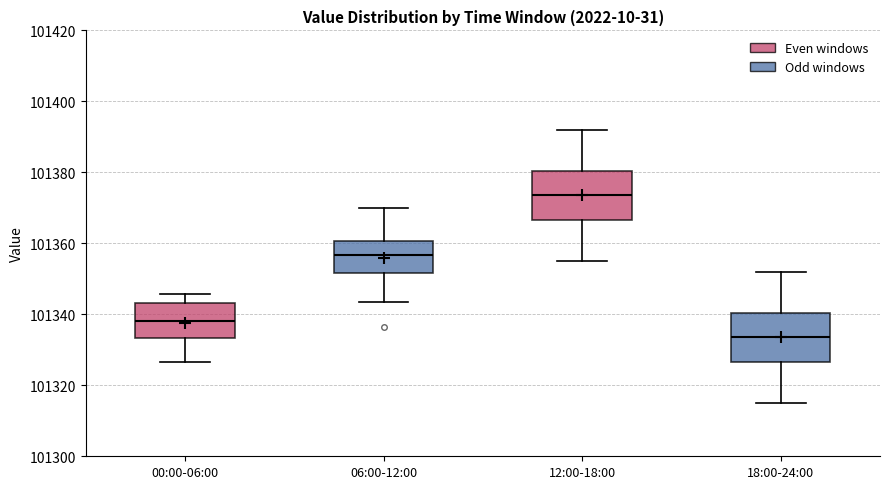

Reading left to right, read every box against the y-axis: the position of its median line, the range the box covers, and the ends of its whiskers. The values are not printed on the chart, so give them approximately, as read against the axis.

00:00-06:00: median 101338, box 101334 to 101344, whiskers 101326 to 101346
06:00-12:00: median 101356, box 101352 to 101360, whiskers 101344 to 101370
12:00-18:00: median 101374, box 101366 to 101380, whiskers 101356 to 101392
18:00-24:00: median 101334, box 101326 to 101340, whiskers 101316 to 101352